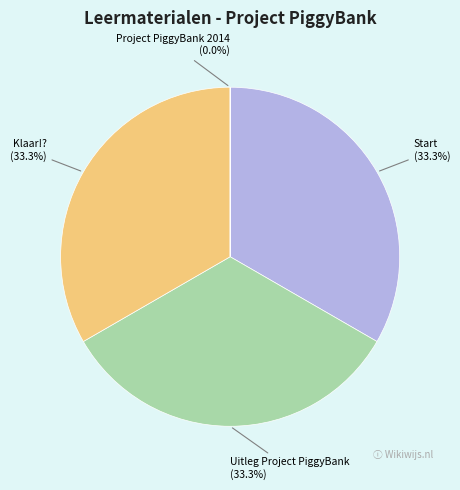

What is the ratio of the value at Uitleg Project PiggyBank to the value at Start?

1.0